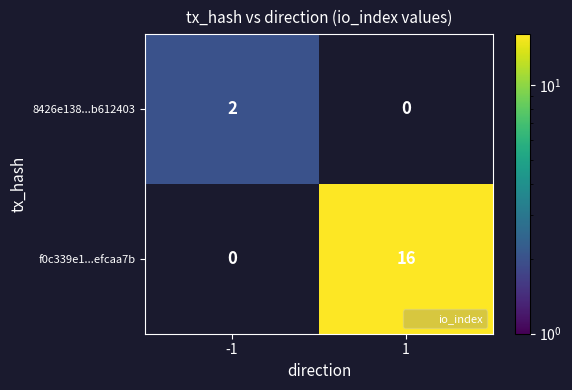

Between 1 and -1, which is larger?

-1